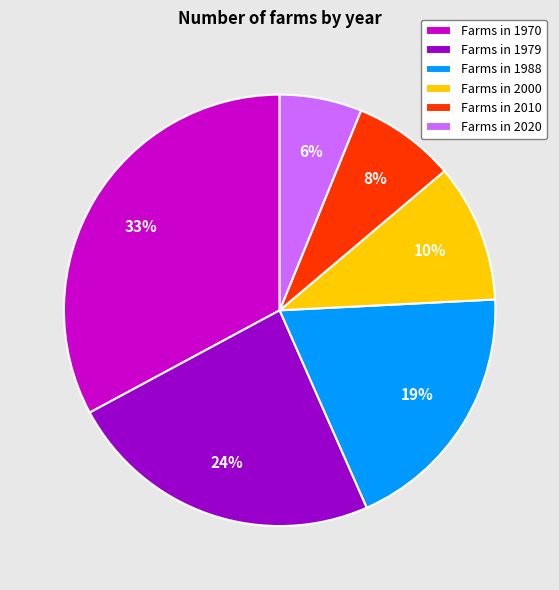

Which has a higher value, Farms in 2010 or Farms in 1970?

Farms in 1970